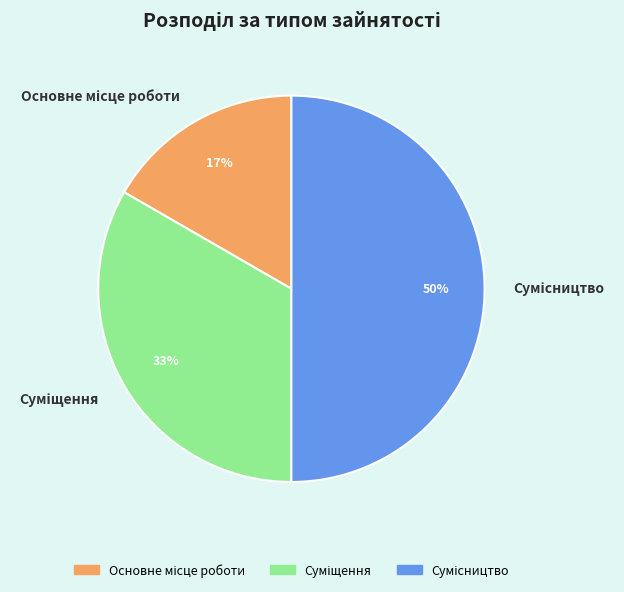

To the nearest percent, what is the difference between the largest and smallest slice percentages?

33%